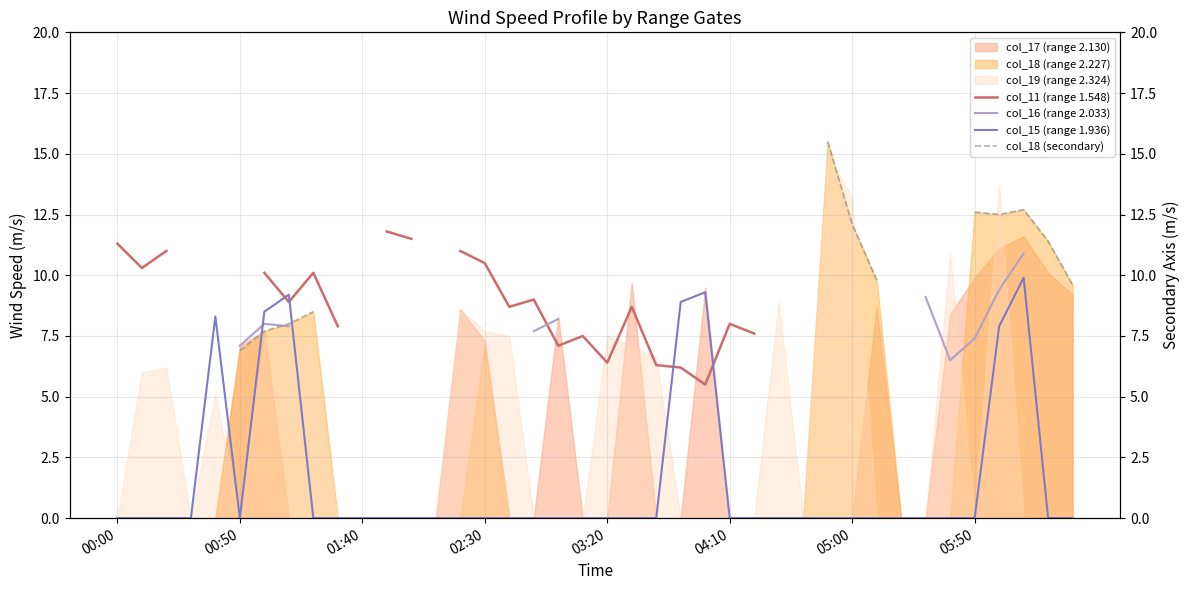

Rank the series at 04:10 from lowest to highest value.

col_11 (range 1.548), col_16 (range 2.033), col_15 (range 1.936), col_18 (secondary)